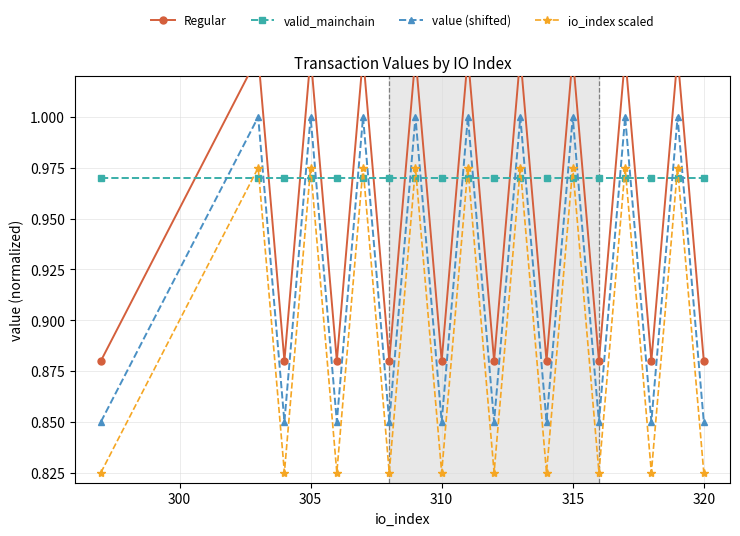

Does the chart have visible grid lines?

Yes